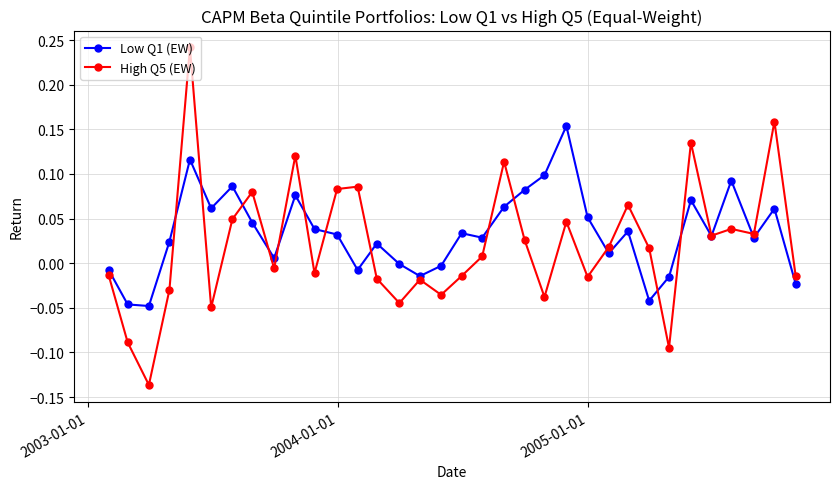

Rank the series by their average value, from lowest to highest.

High Q5 (EW), Low Q1 (EW)